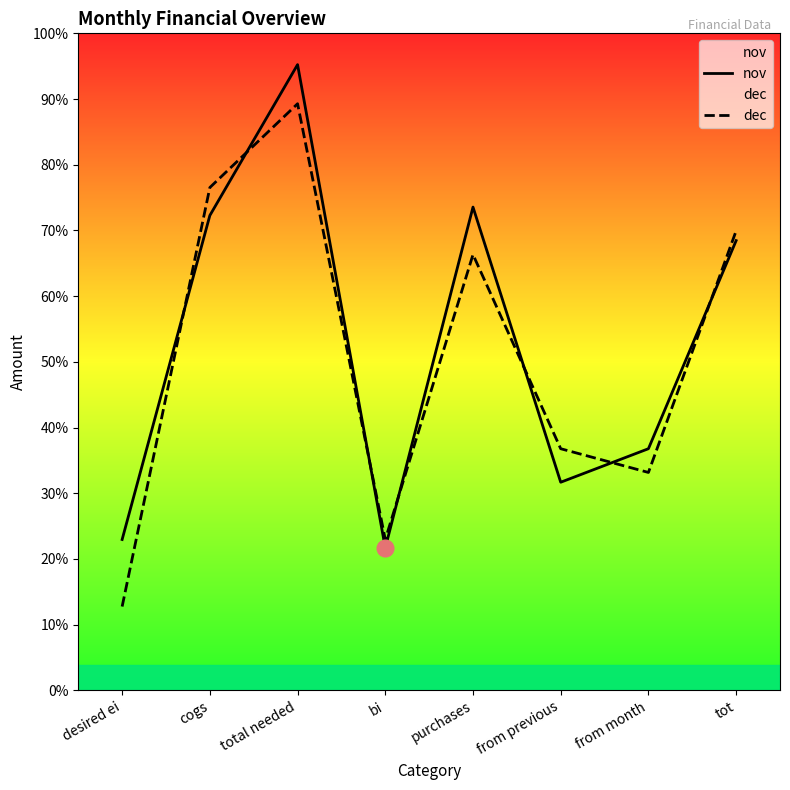

Which series has the largest total across all categories?

nov